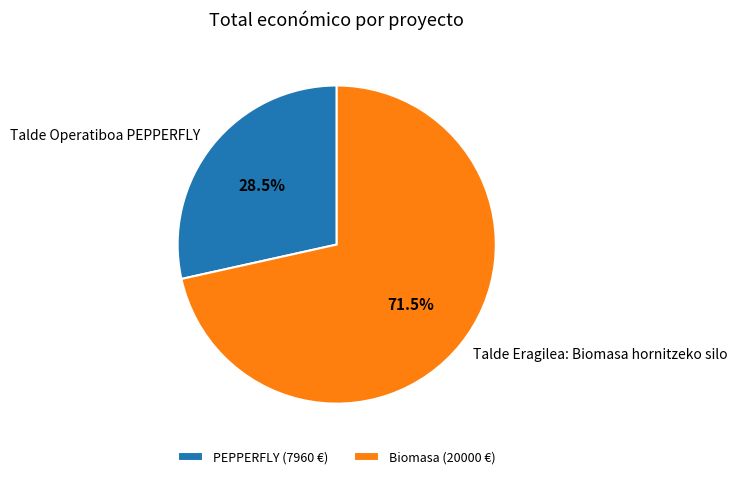

Count the number of slices in the pie.

2